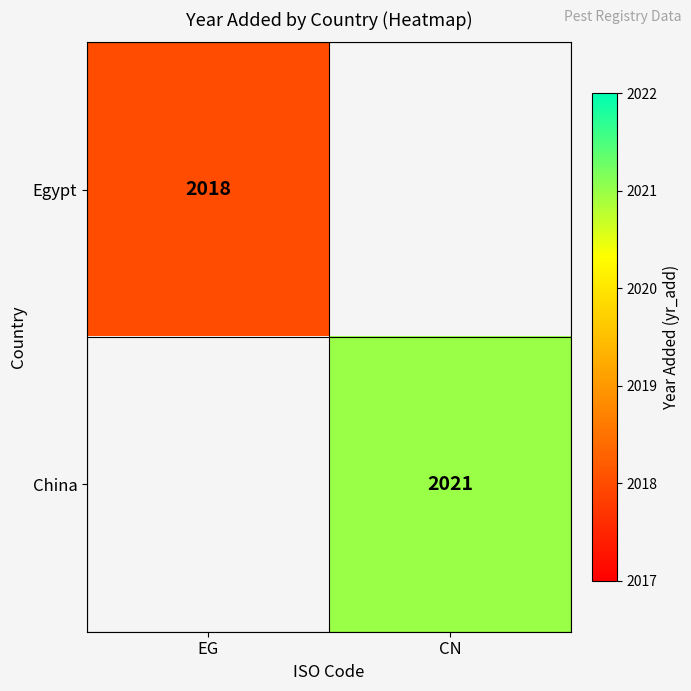

Is the value of China at CN greater than the value of Egypt at EG?

Yes